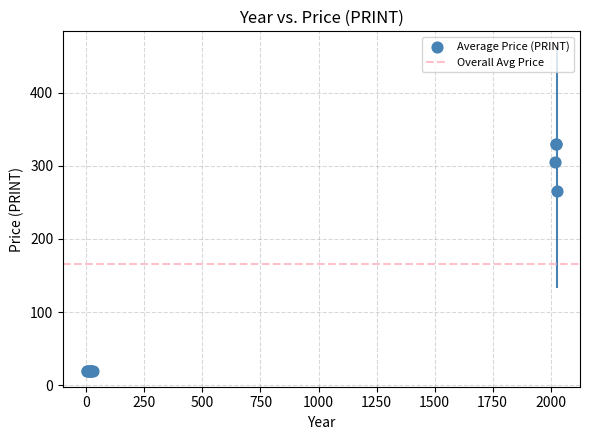

What Y value in the scatter plot is closest to 175?

265.6